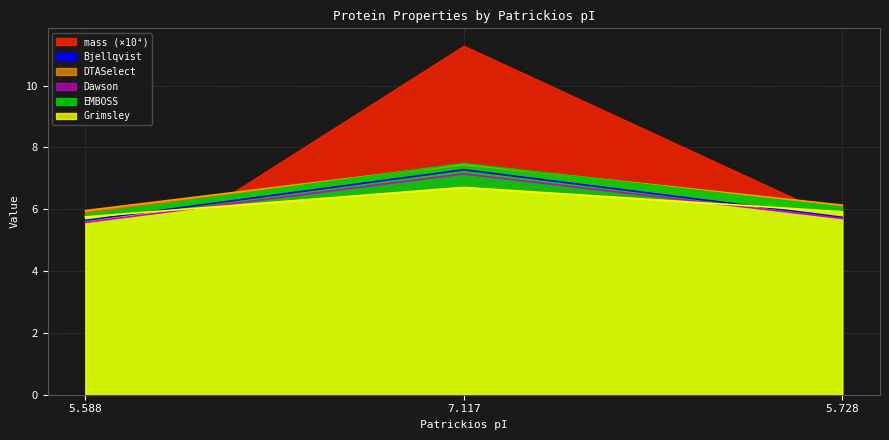

What is the difference between the maximum and minimum values in the DTASelect series?

1.5